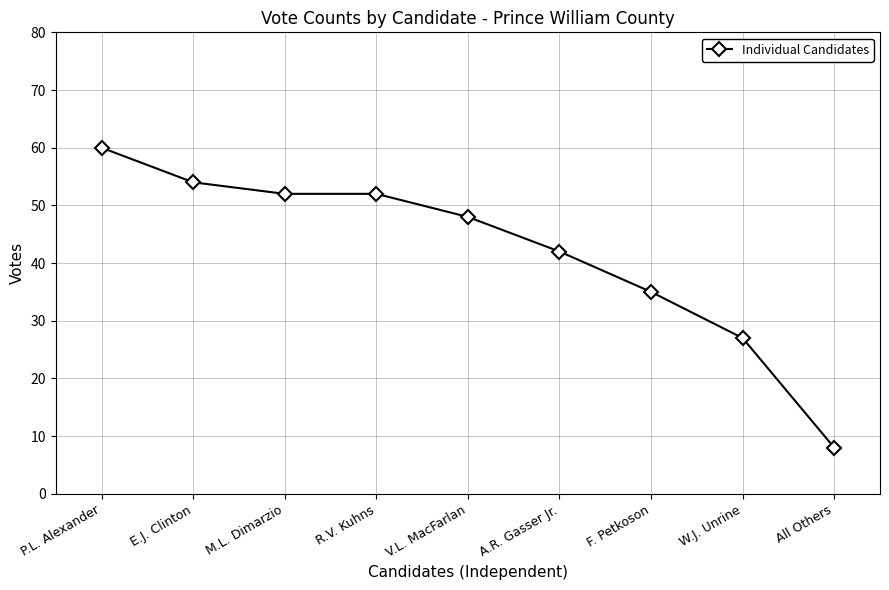

What is the difference between the values at E.J. Clinton and A.R. Gasser Jr.?

12